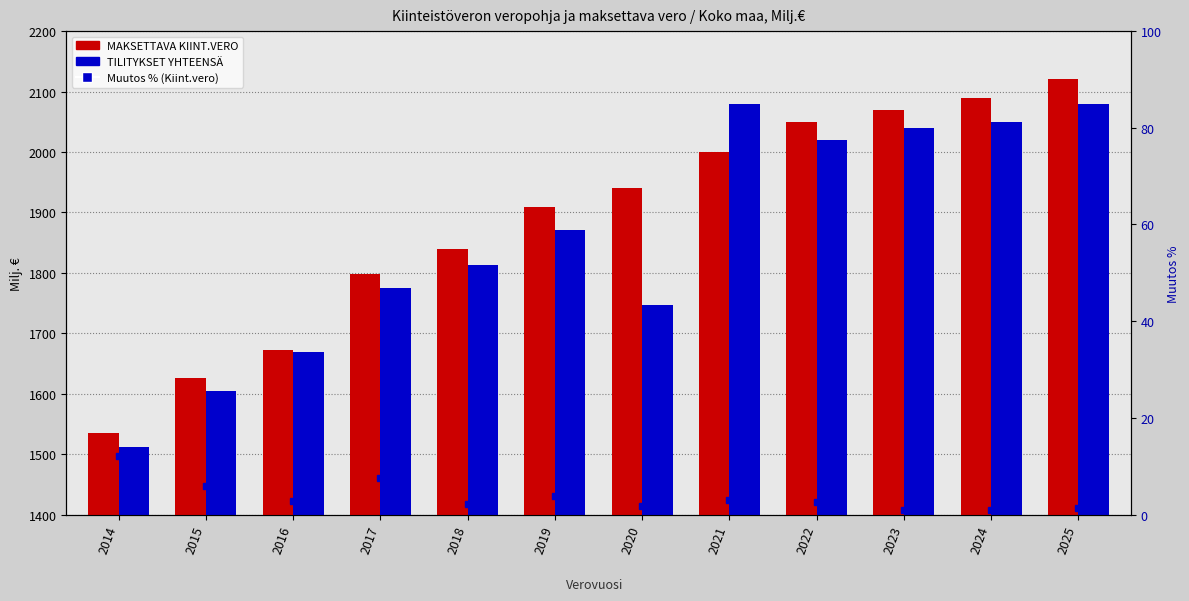

True or false: Muutos % (KIINT.VERO) has a value of 1.0 at 2024.

True